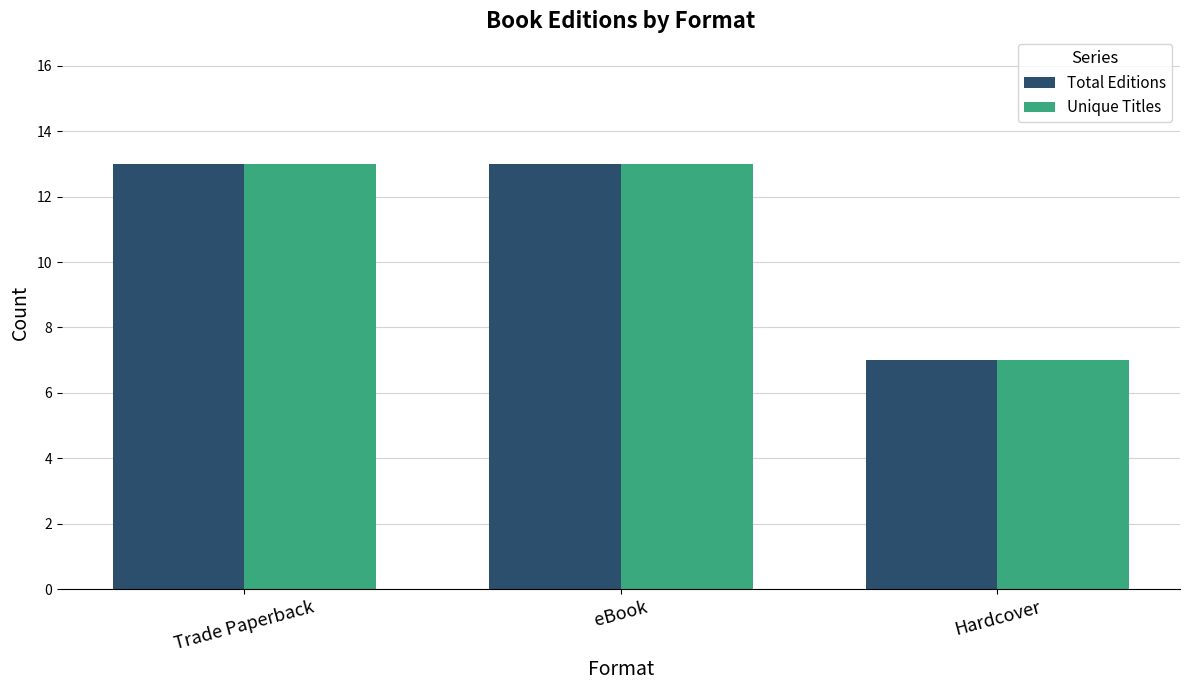

What are all the series names shown in the legend?

Total Editions, Unique Titles